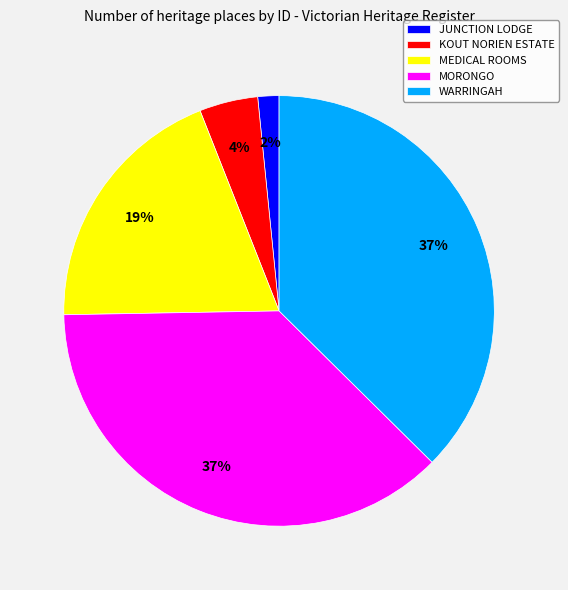

The MORONGO slice represents 23% of the pie. True or false?

False